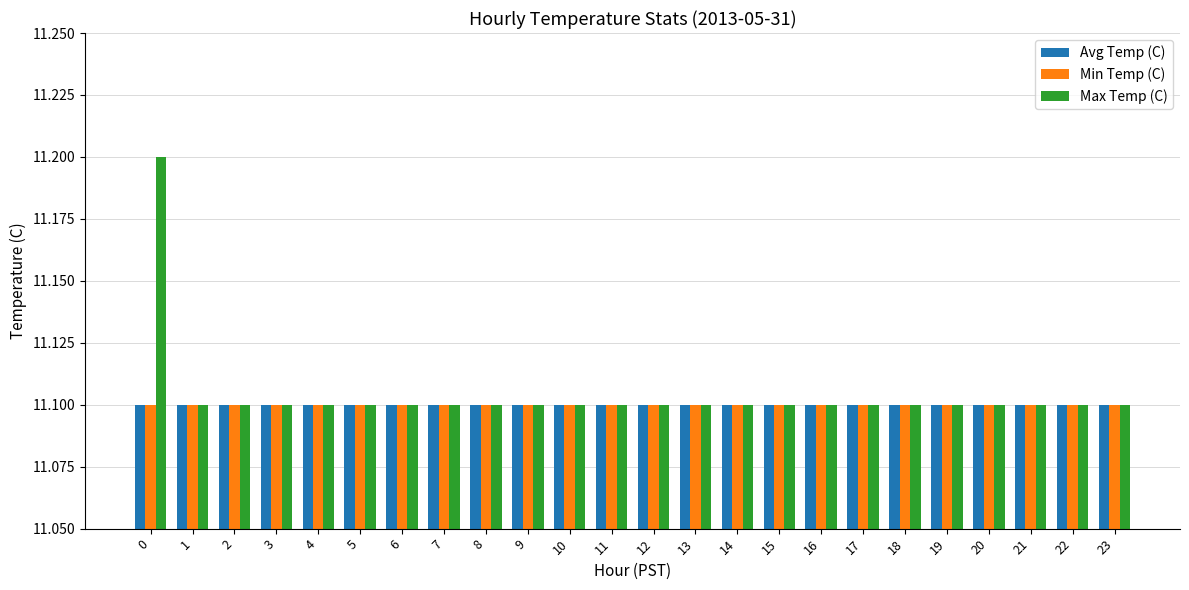

Does the chart contain stacked bars?

No